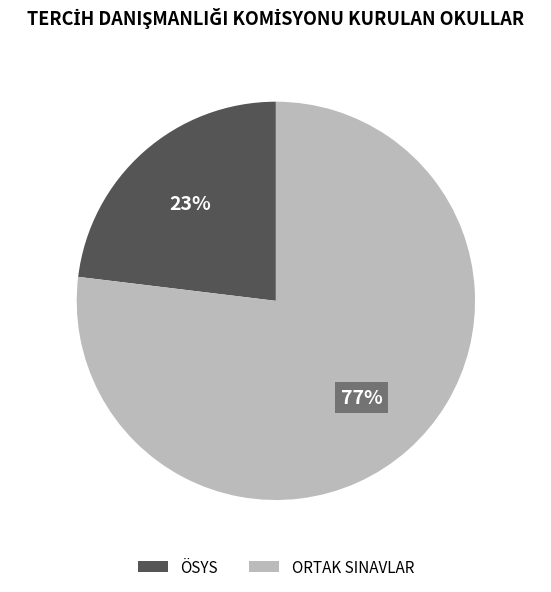

What is the smallest slice in the pie chart?

ÖSYS